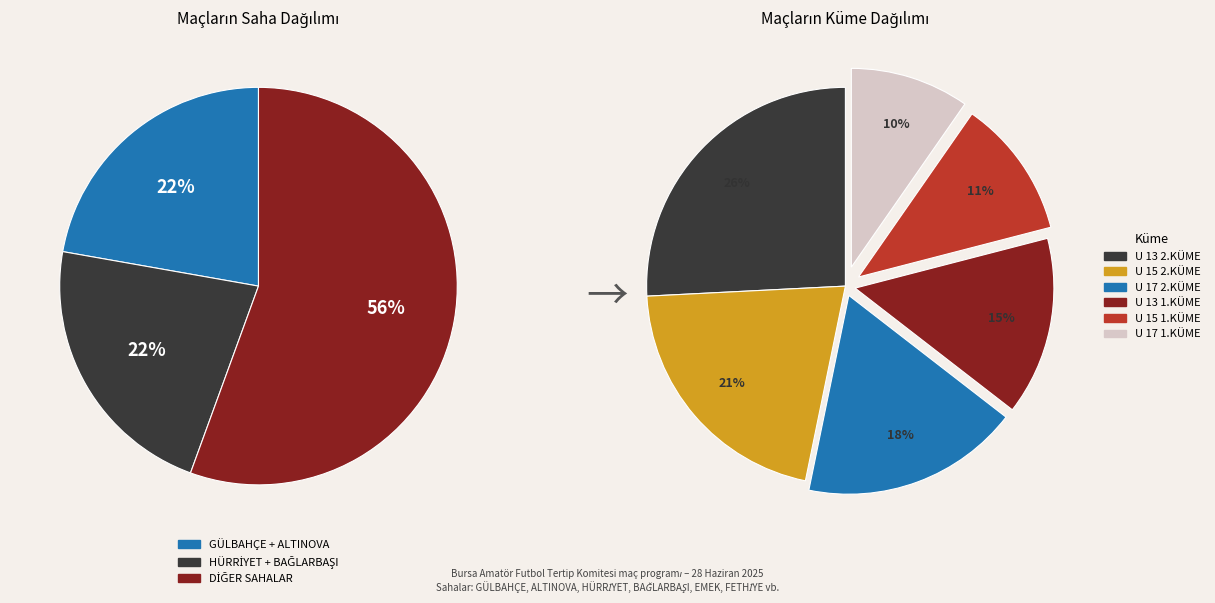

What percentage do U 13 2.KÜME and U 15 2.KÜME together represent?

43.4%